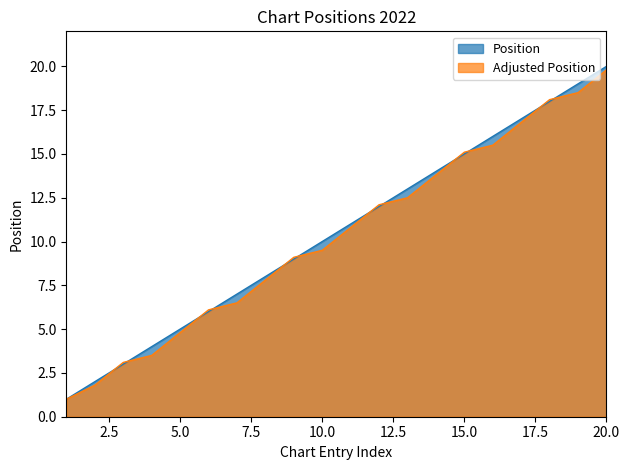

True or false: the data shows 3 at 5.

False